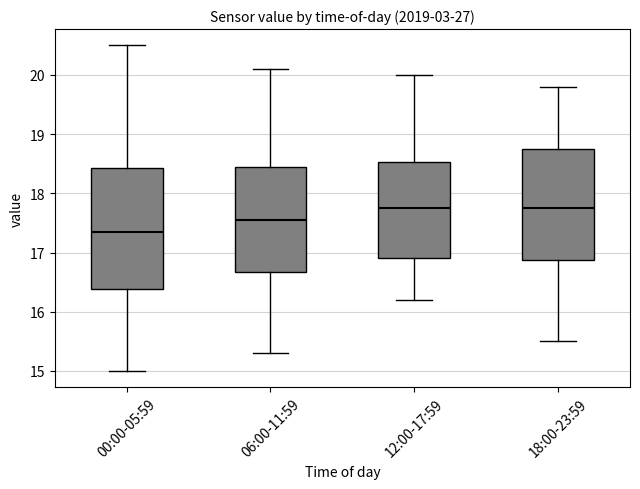

Which box is the tallest, from its lower edge to its upper edge?

00:00-05:59